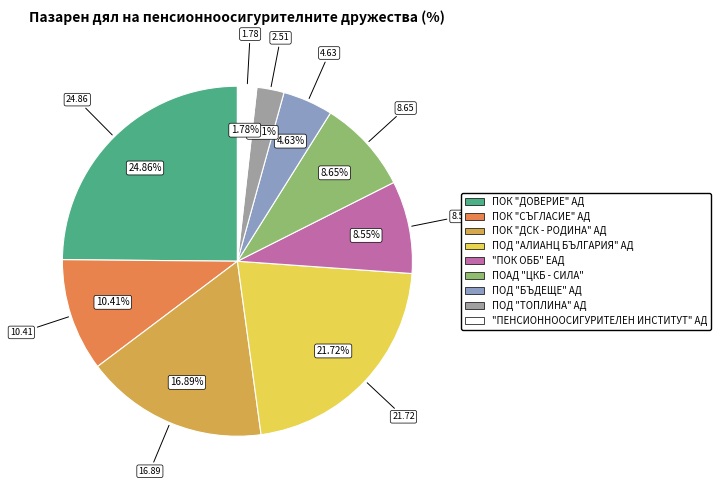

To the nearest percent, what portion does ПОД "БЪДЕЩЕ" АД represent?

5%